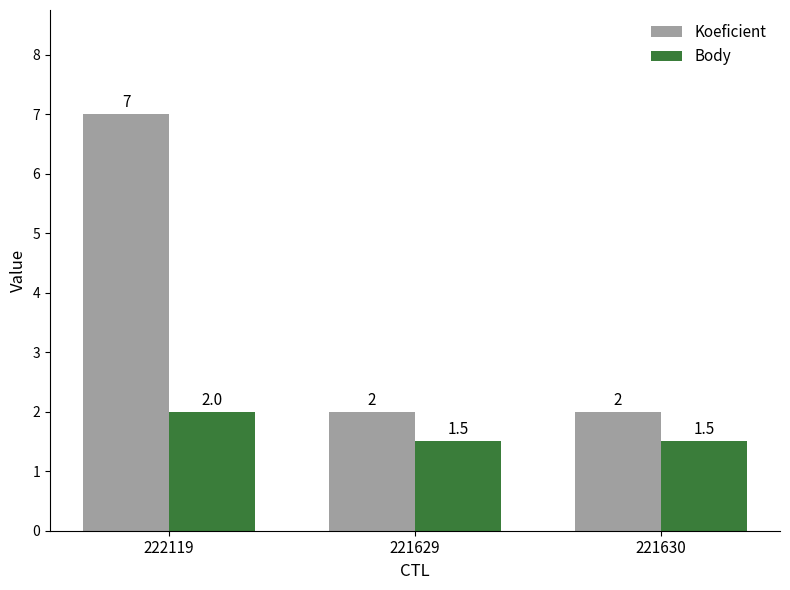

Rank the series by their maximum value, from lowest to highest.

Body, Koeficient